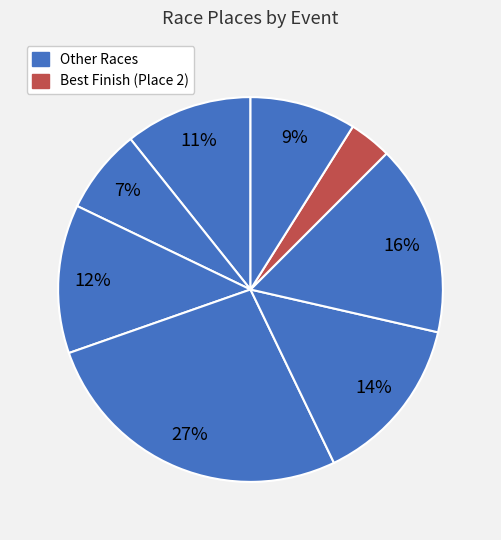

How many slices are in this pie chart?

8